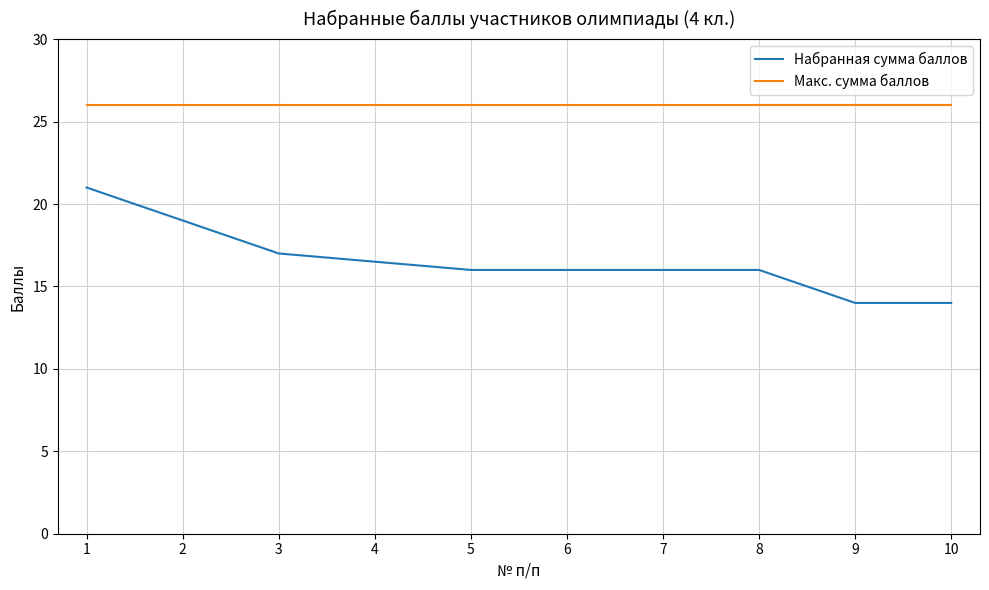

Is it true that Набранная сумма баллов equals 16.0 at 8?

True